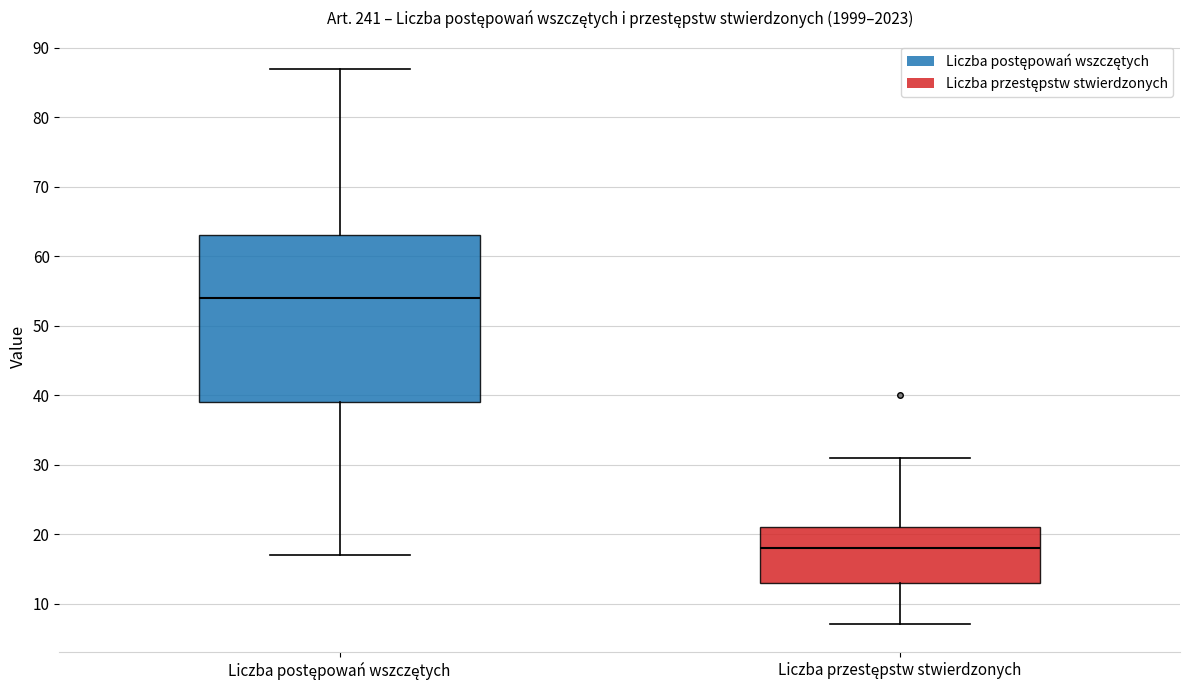

Reading left to right, read every box against the y-axis: the position of its median line, the range the box covers, and the ends of its whiskers. The values are not printed on the chart, so give them approximately, as read against the axis.

Liczba postępowań wszczętych: median 54, box 39 to 63, whiskers 17 to 87
Liczba przestępstw stwierdzonych: median 18, box 13 to 21, whiskers 7 to 31